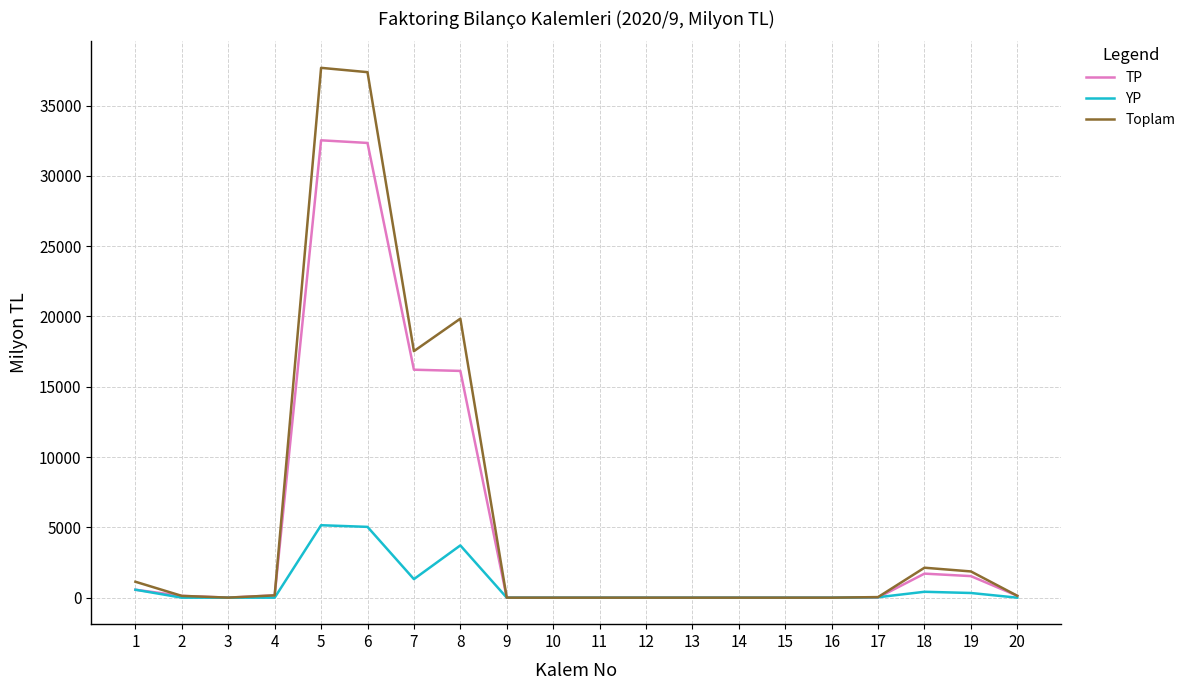

What is the maximum value shown in the chart?

37679